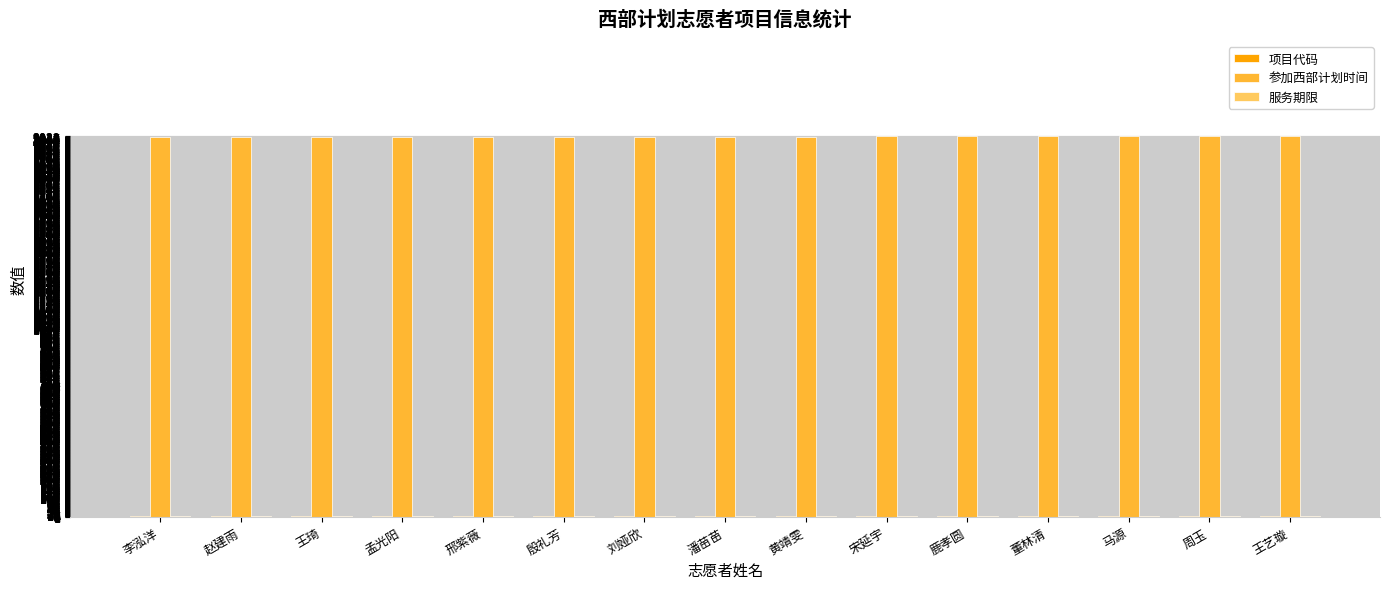

The value of 参加西部计划时间 at 黄靖雯 is 3614. True or false?

False